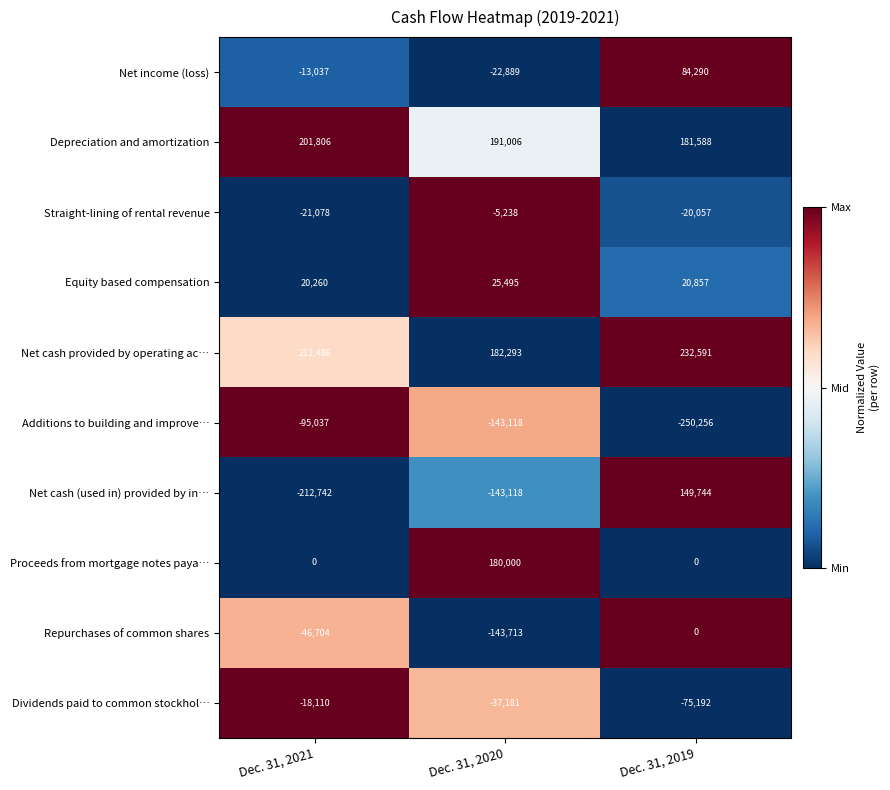

True or false: Dividends paid to common stockhol… has a value of -75192 at Dec. 31, 2019.

True